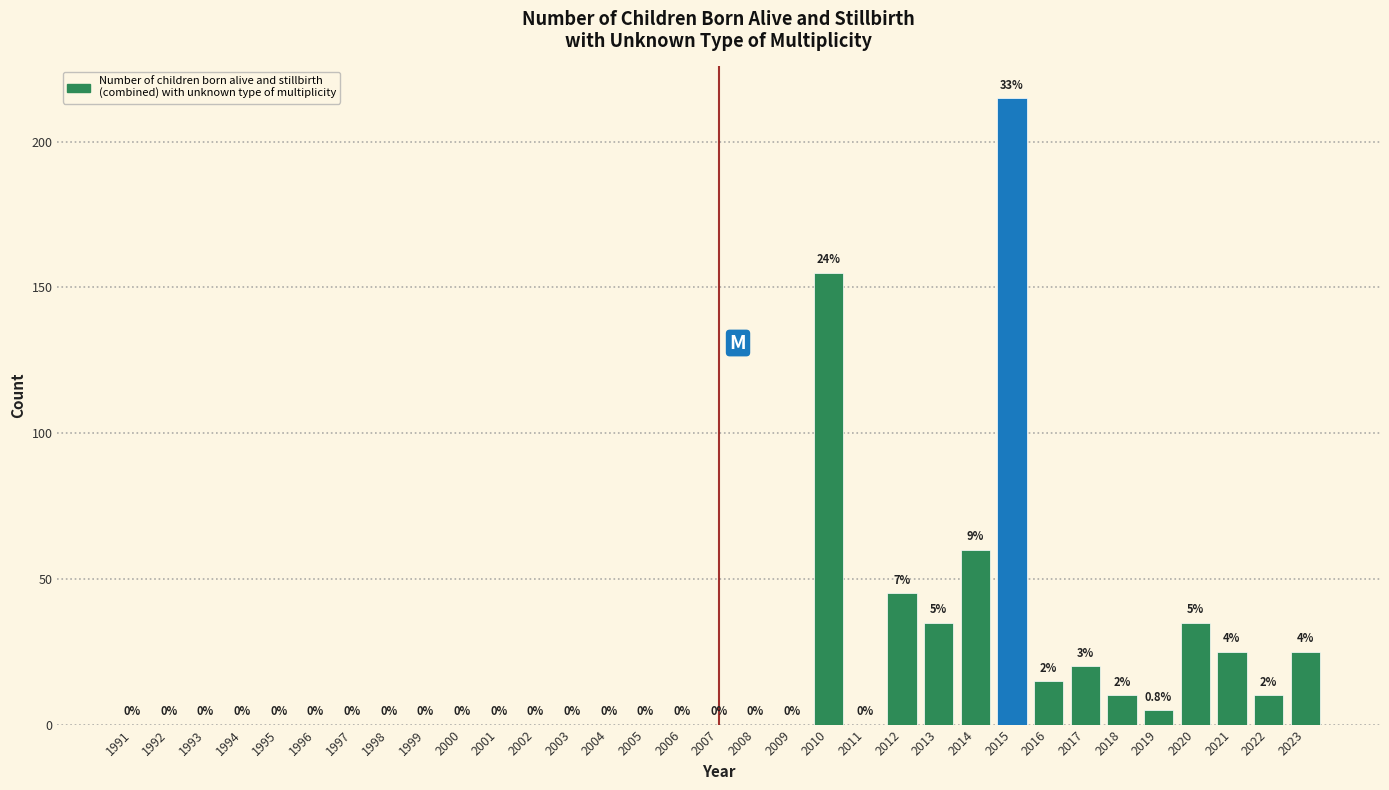

Reading right to left, transcribe all the data shown in this chart.

2023=25	2022=10	2021=25	2020=35	2019=5	2018=10	2017=20	2016=15	2015=215	2014=60	2013=35	2012=45	2011=0	2010=155	2009=0	2008=0	2007=0	2006=0	2005=0	2004=0	2003=0	2002=0	2001=0	2000=0	1999=0	1998=0	1997=0	1996=0	1995=0	1994=0	1993=0	1992=0	1991=0